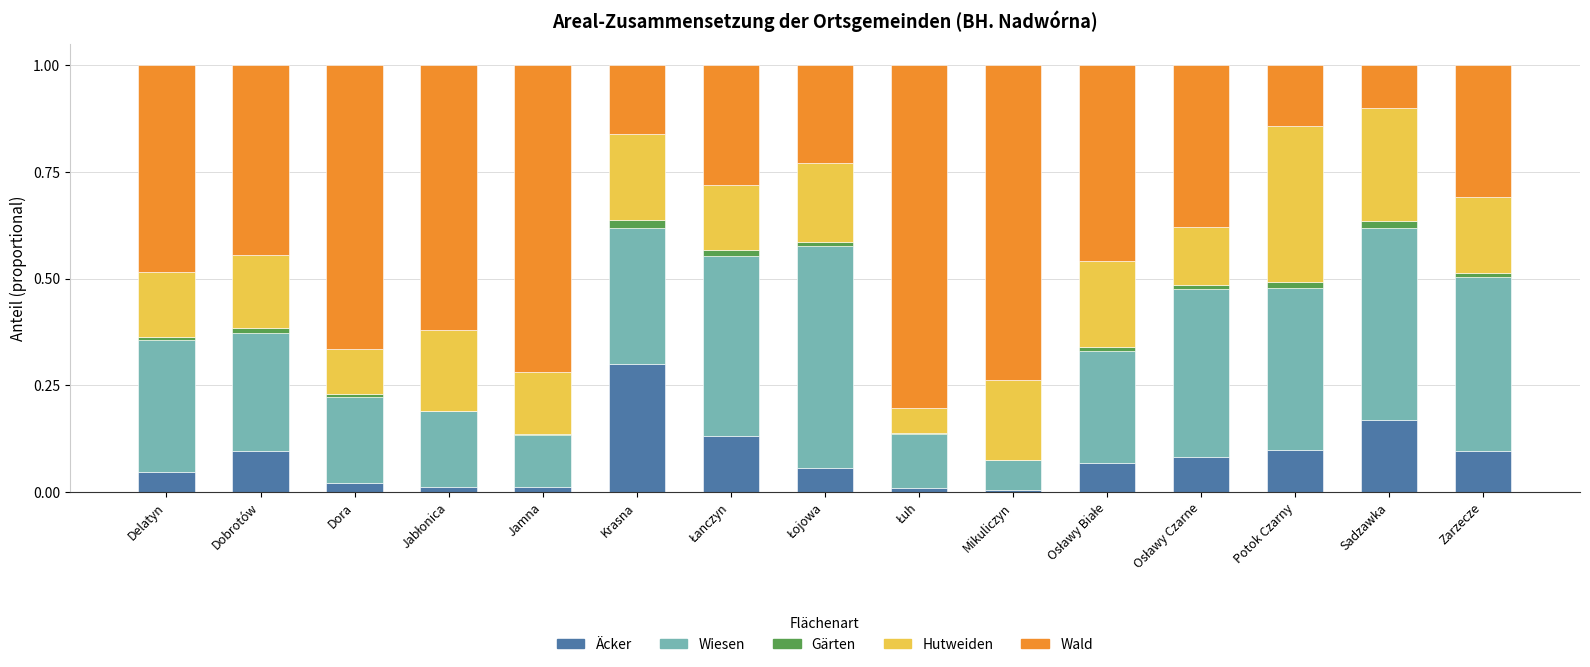

At which label does Äcker reach its peak?

Krasna